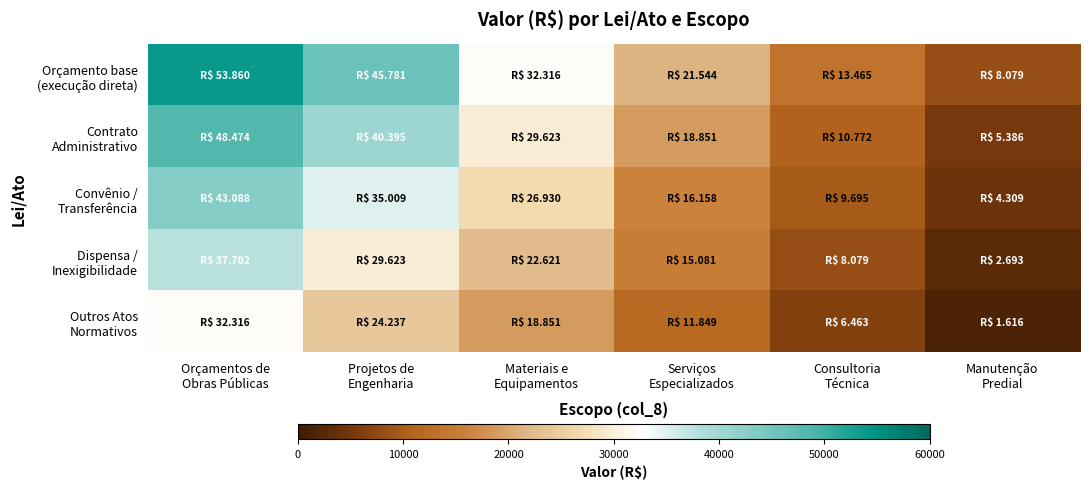

Which has a higher value, Projetos de
Engenharia or Serviços
Especializados?

Projetos de
Engenharia